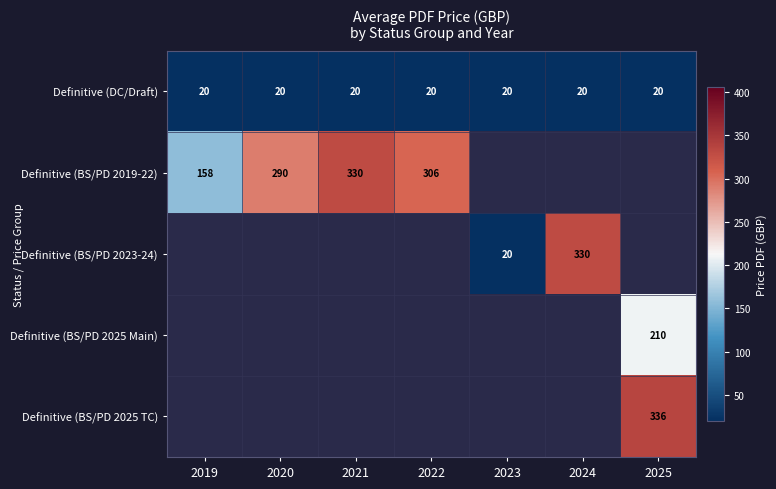

The value of Definitive (BS/PD 2023-24) at 2023 is 33. True or false?

False